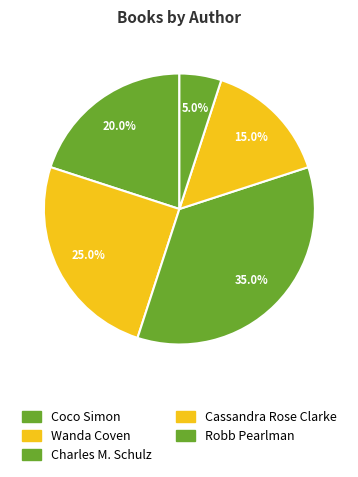

To the nearest percent, what portion does Wanda Coven represent?

25%